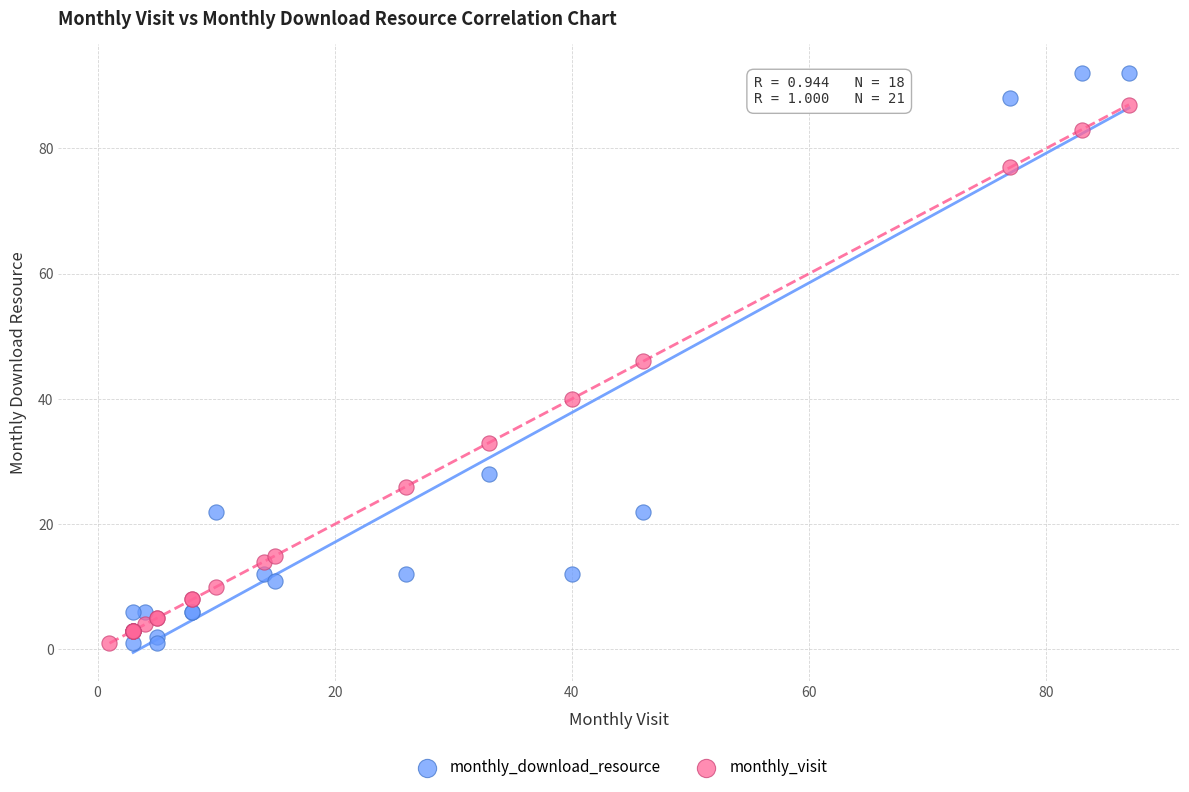

Which series reaches the maximum Y coordinate?

monthly_download_resource